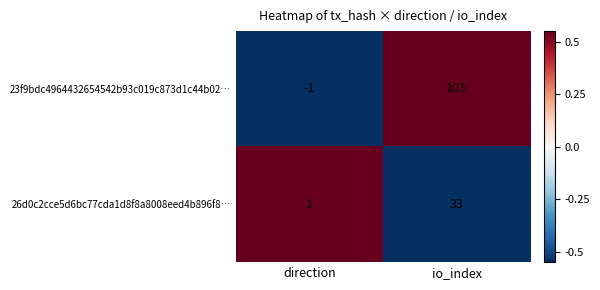

Rank the series at direction from lowest to highest value.

23f9bdc4964432654542b93c019c873d1c44b02…, 26d0c2cce5d6bc77cda1d8f8a8008eed4b896f8…